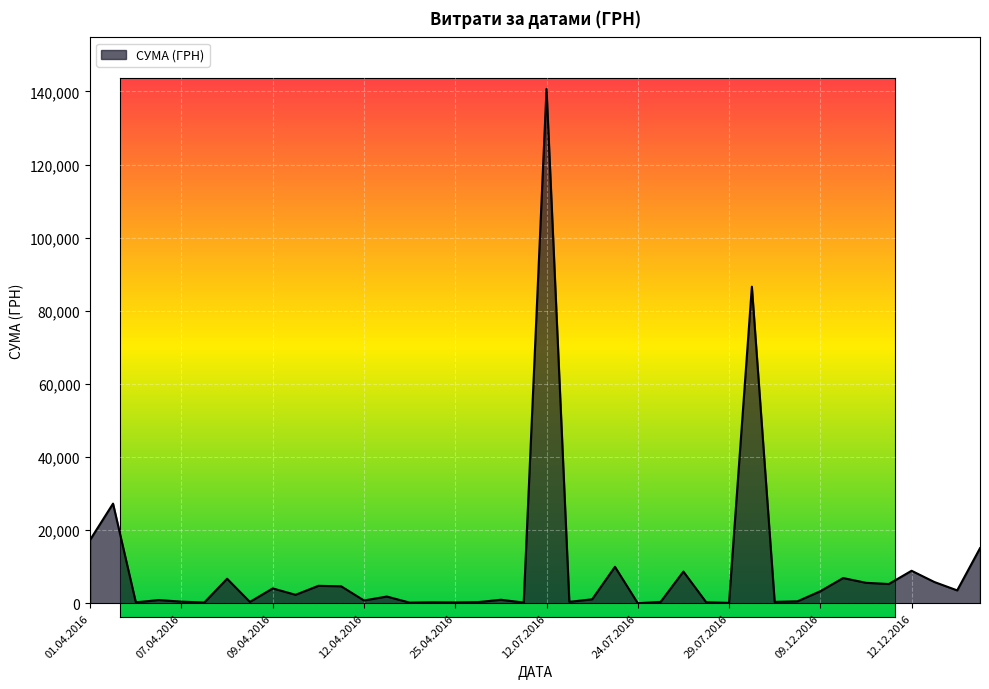

What is the maximum value shown in the chart?

140706.2